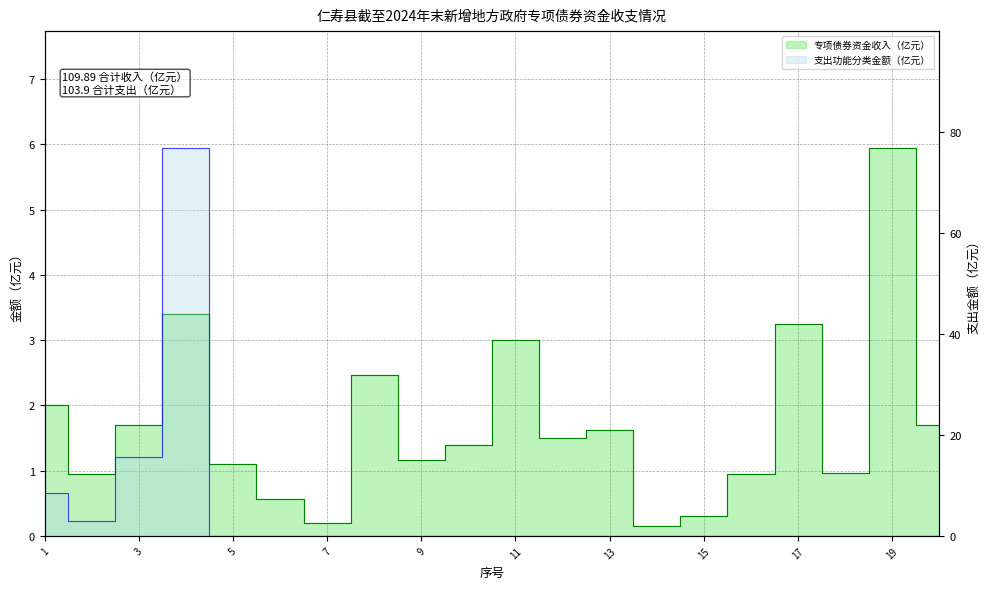

List the labels in order of 支出功能分类金额（亿元） value, largest first.

4, 3, 1, 2, 5, 6, 7, 8, 9, 10, 11, 12, 13, 14, 15, 16, 17, 18, 19, 20